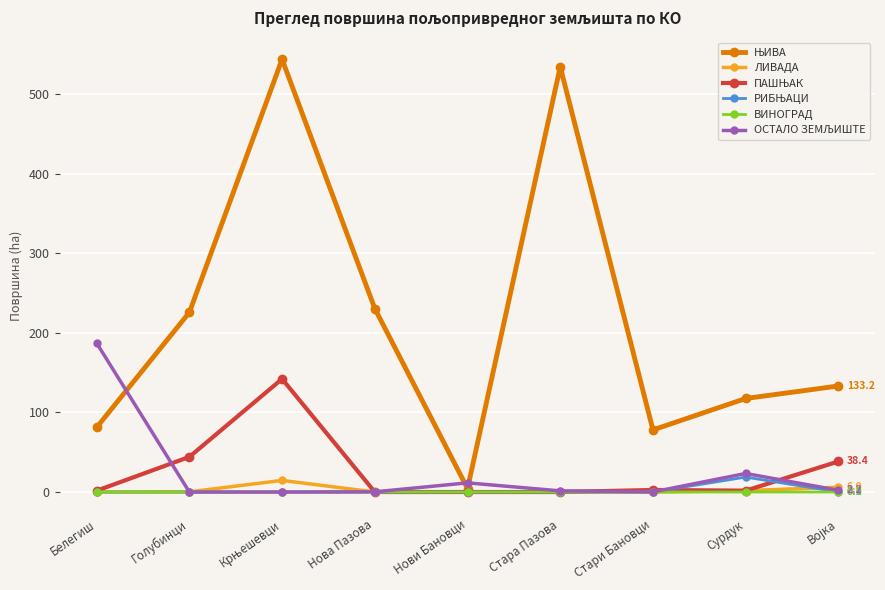

What is the label of the 5th point from the left?

Нови Бановци